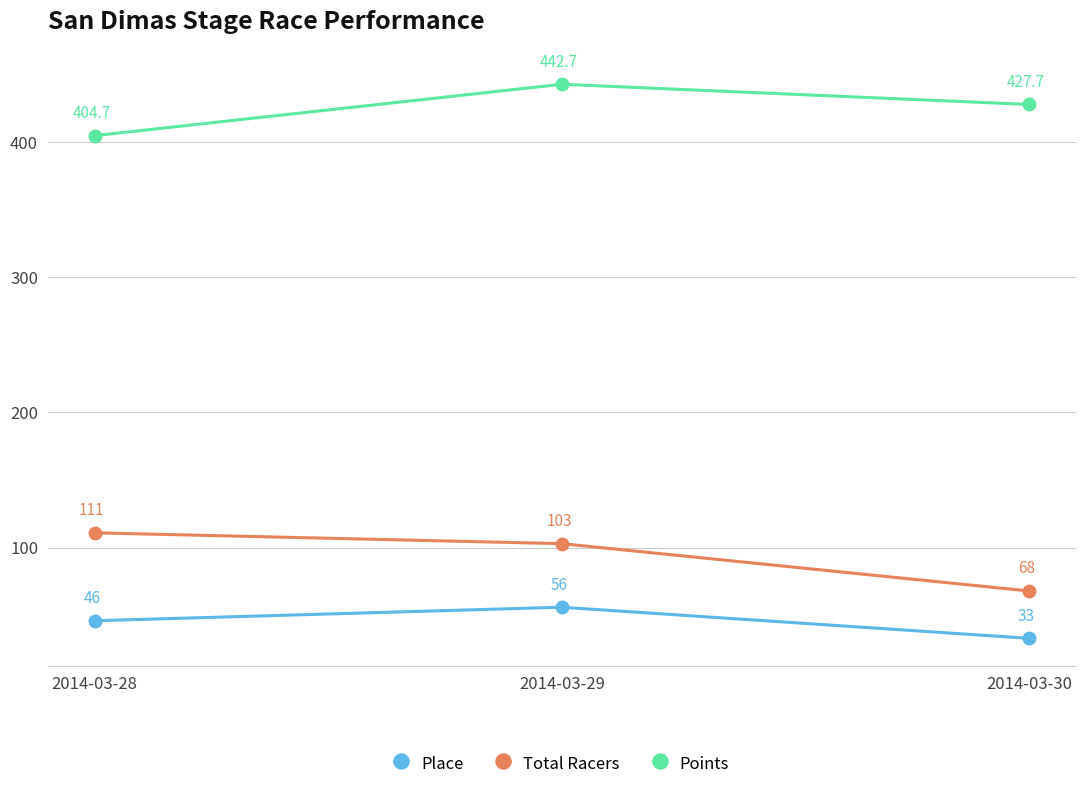

Rank the series by their maximum value, from highest to lowest.

Points, Total Racers, Place